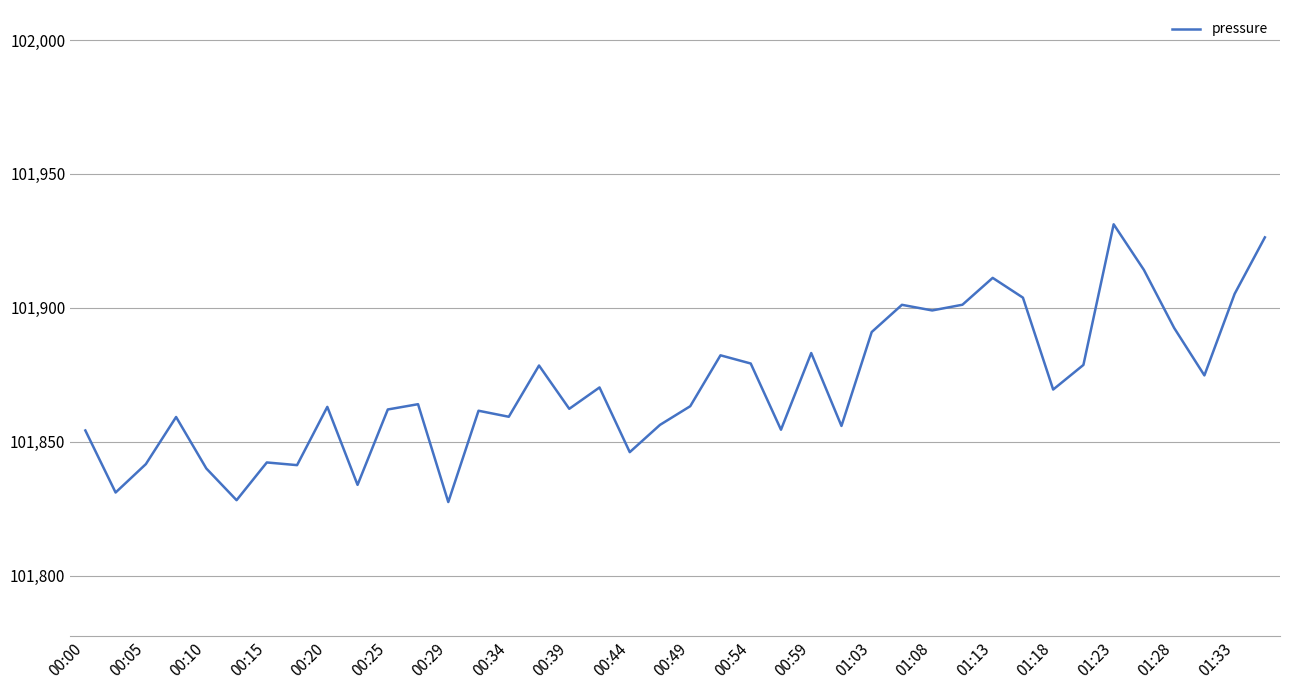

What is the smallest value displayed?

101827.5